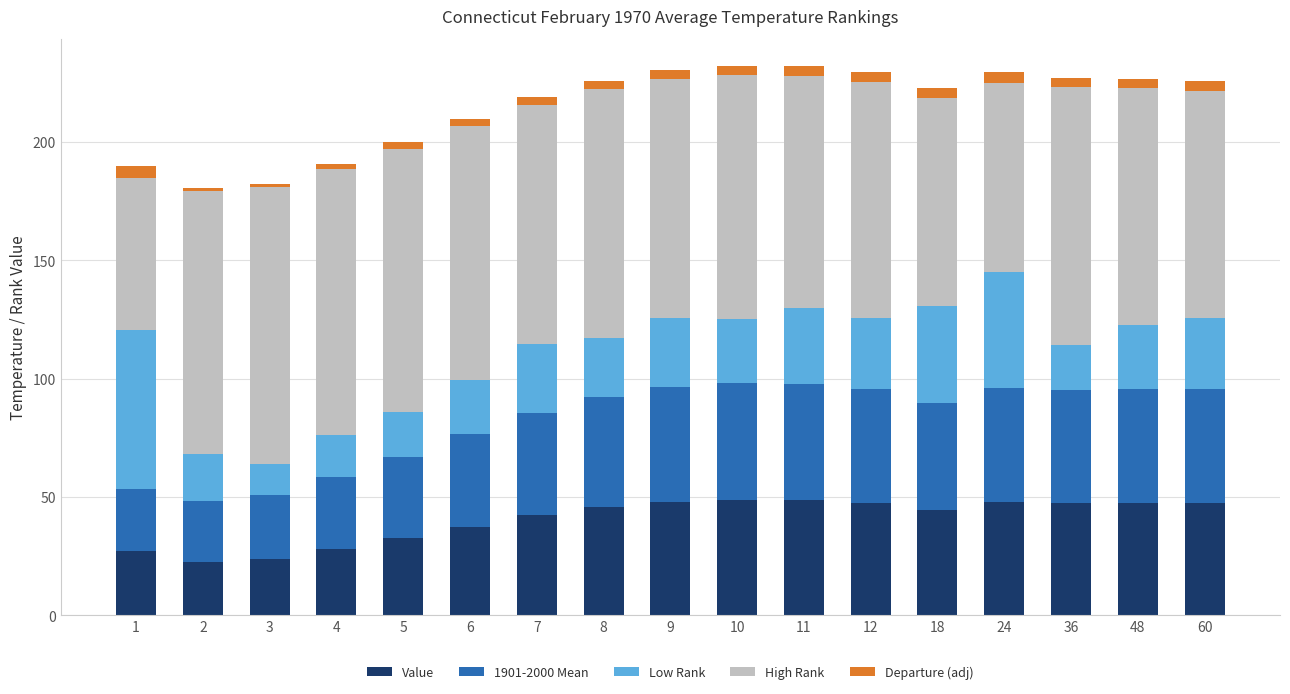

How many categories are shown in the chart?

17